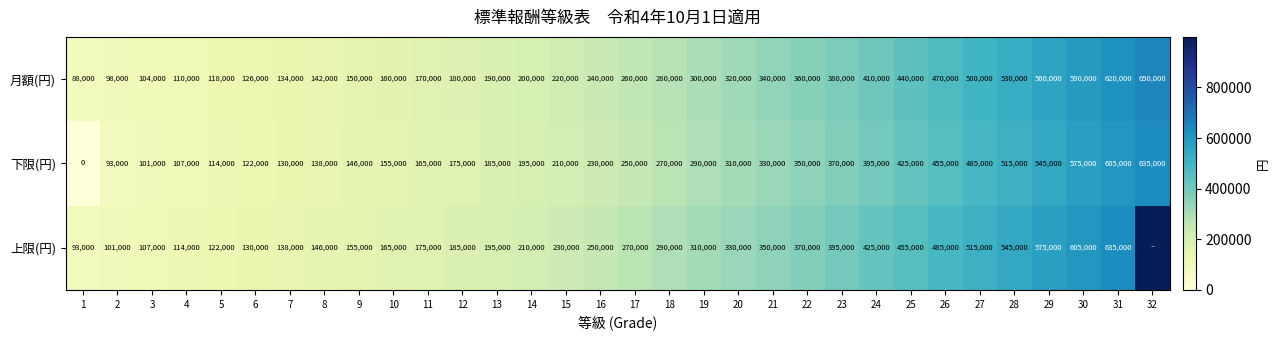

The 月額(円) series shows 62312 at 3. True or false?

False